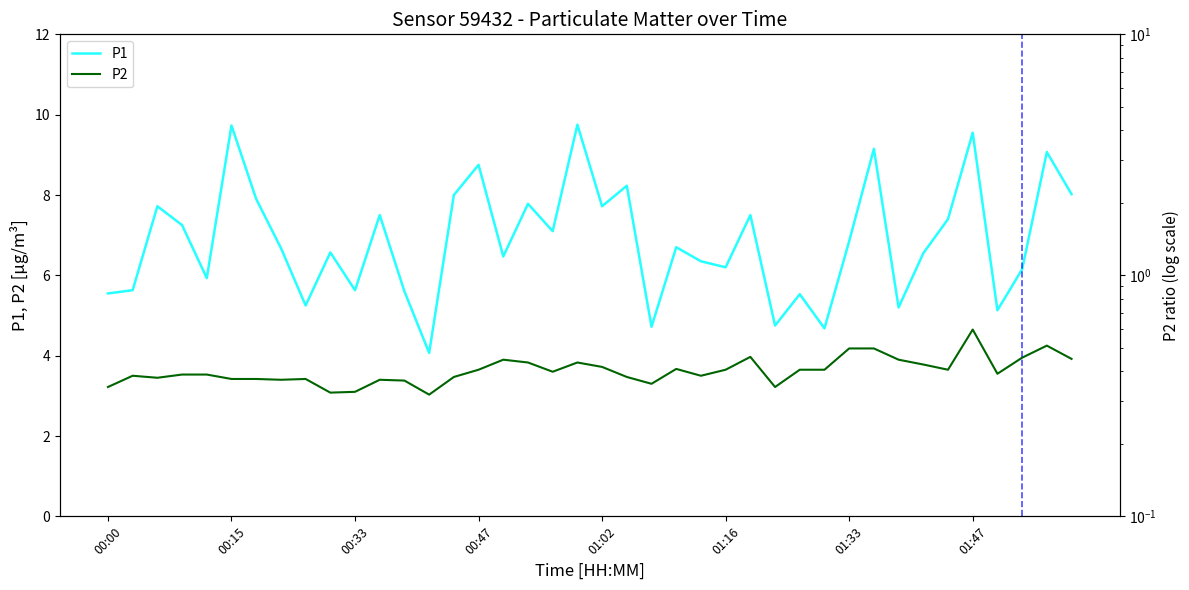

Reading left to right, transcribe all the data shown in this chart.

P1: 5.5	5.6	7.7	7.2	5.9	9.7	7.9	6.7	5.2	6.6	5.6	7.5	5.6	4.1	8.0	8.8	6.5	7.8	7.1	9.8	7.7	8.2	4.7	6.7	6.3	6.2	7.5	4.8	5.5	4.7	6.8	9.2	5.2	6.5	7.4	9.6	5.1	6.2	9.1	8.0
P2: 3.2	3.5	3.5	3.5	3.5	3.4	3.4	3.4	3.4	3.1	3.1	3.4	3.4	3.0	3.5	3.6	3.9	3.8	3.6	3.8	3.7	3.5	3.3	3.7	3.5	3.6	4.0	3.2	3.6	3.6	4.2	4.2	3.9	3.8	3.6	4.7	3.5	4.0	4.2	3.9
P2 (log): 3.2	3.5	3.5	3.5	3.5	3.4	3.4	3.4	3.4	3.1	3.1	3.4	3.4	3.0	3.5	3.6	3.9	3.8	3.6	3.8	3.7	3.5	3.3	3.7	3.5	3.6	4.0	3.2	3.6	3.6	4.2	4.2	3.9	3.8	3.6	4.7	3.5	4.0	4.2	3.9